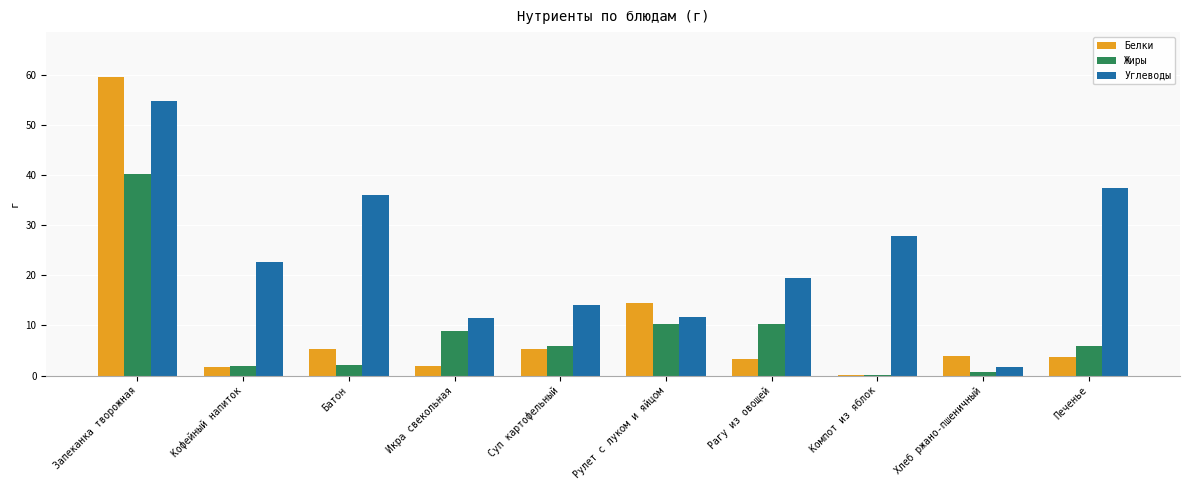

What is the sum of all Белки values?

99.4